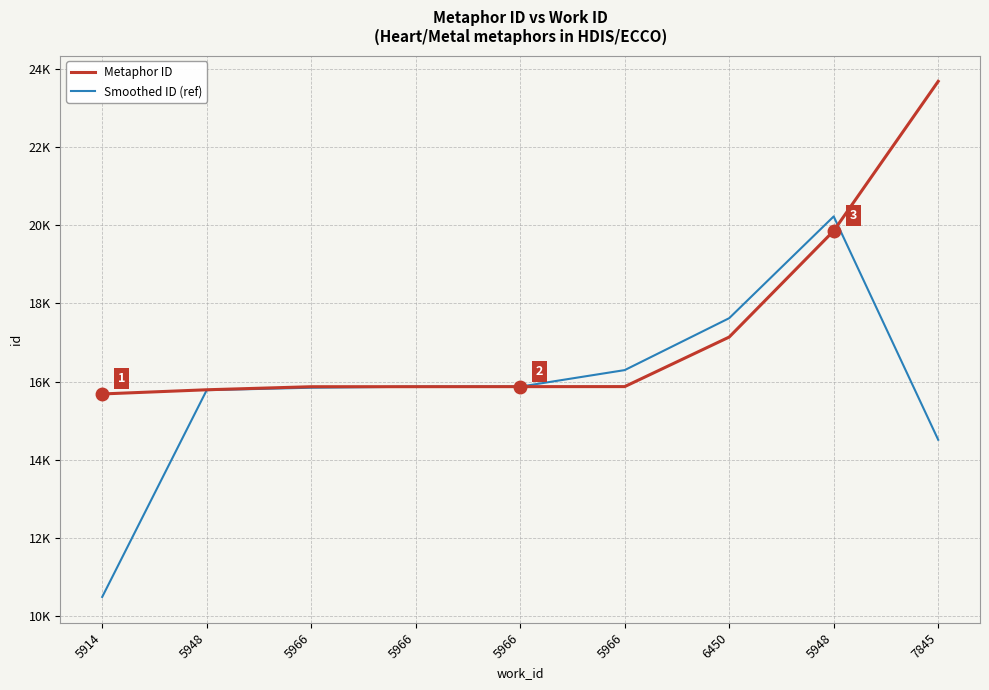

What are all the series names shown in the legend?

Metaphor ID, Smoothed ID (ref)